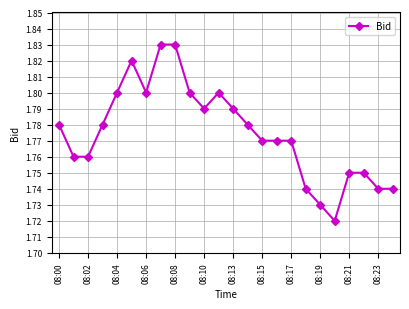

True or false: the data has more than 1 interior local peaks.

True